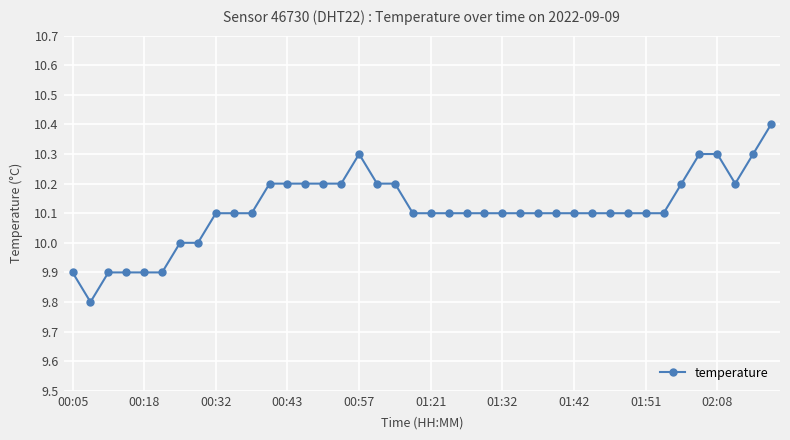

What is the maximum value shown in the chart?

10.4